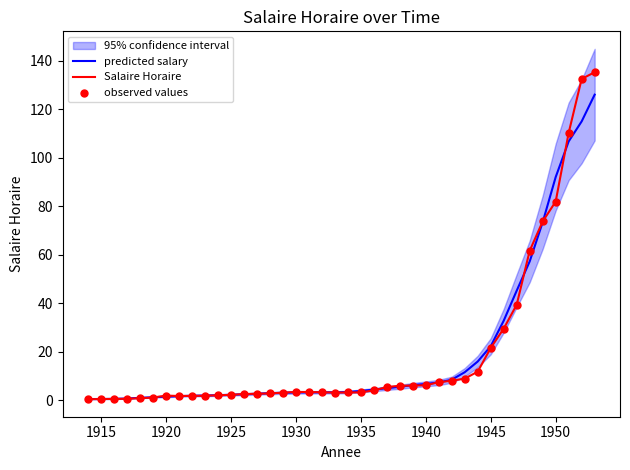

Read the Salaire Horaire value at 1940.

6.1